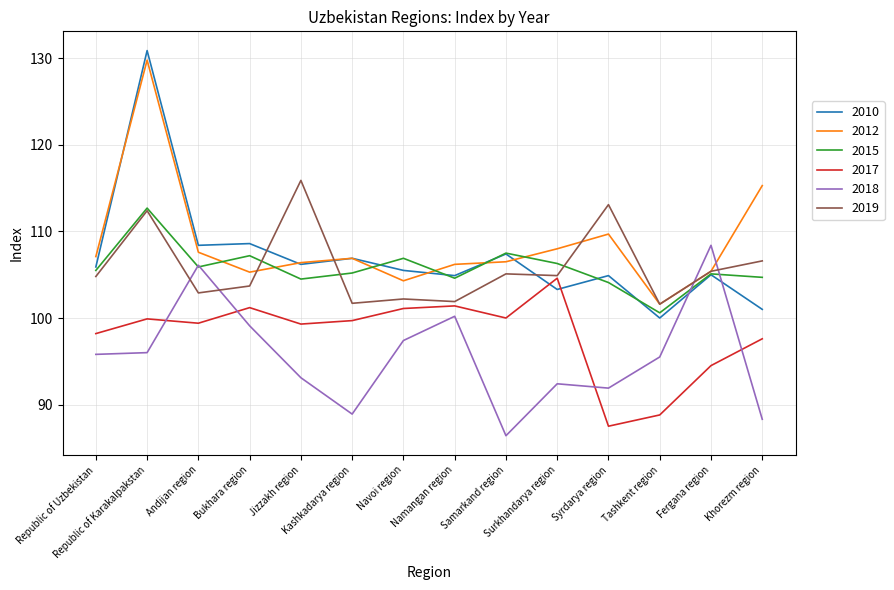

Which series has the widest spread of values?

2010